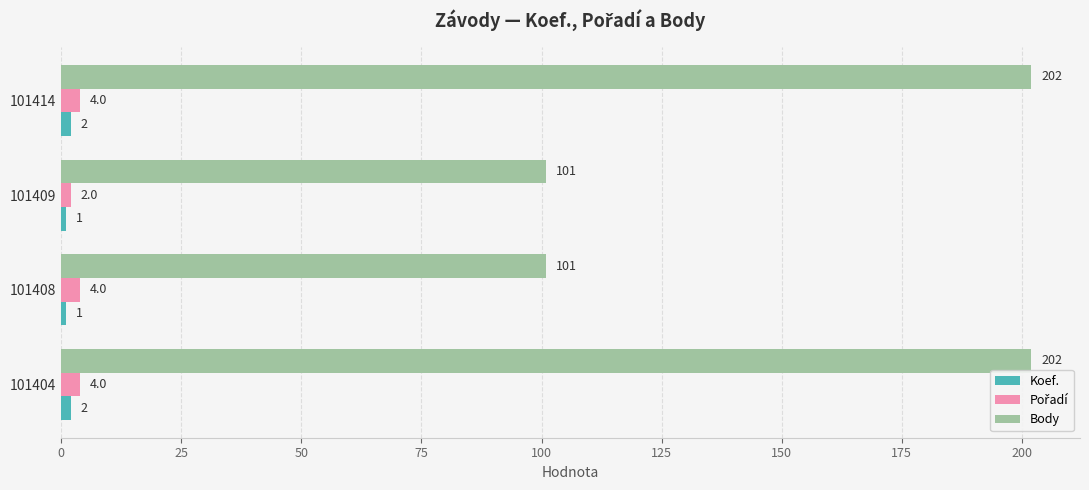

What is the difference between the maximum and minimum values in the Body series?

101